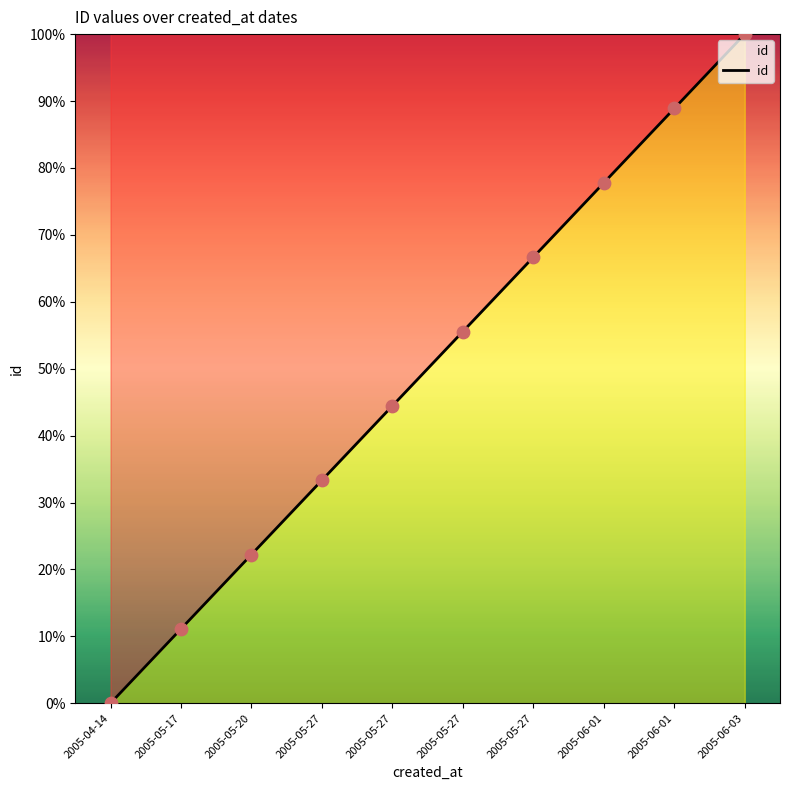

What is the ratio of the value at 2005-05-27 to the value at 2005-05-27?

1.3